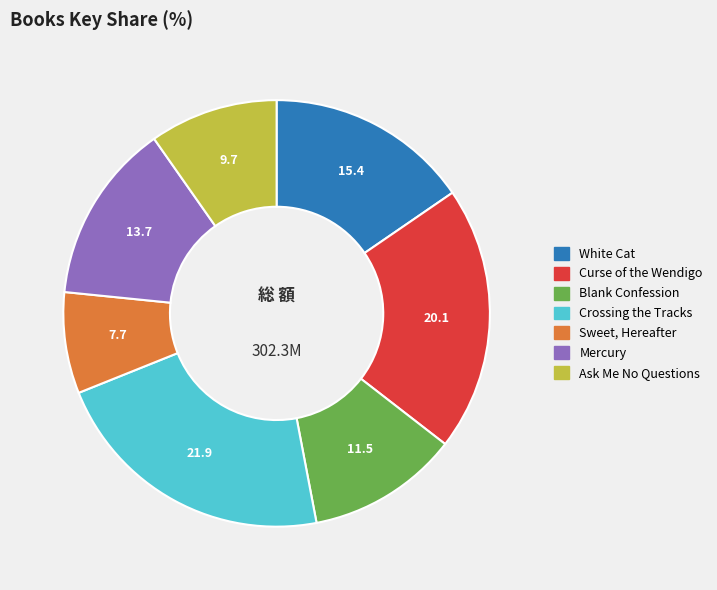

The Ask Me No Questions slice represents 10% of the pie. True or false?

True